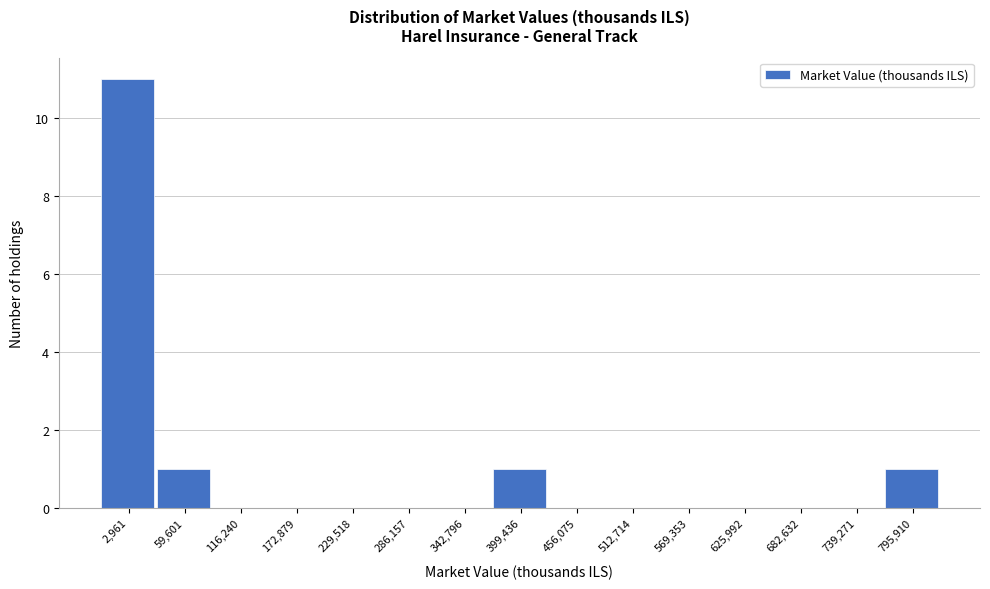

Reading left to right, list all the values displayed in this chart.

2,961=11	59,601=1	116,240=0	172,879=0	229,518=0	286,157=0	342,796=0	399,436=1	456,075=0	512,714=0	569,353=0	625,992=0	682,632=0	739,271=0	795,910=1